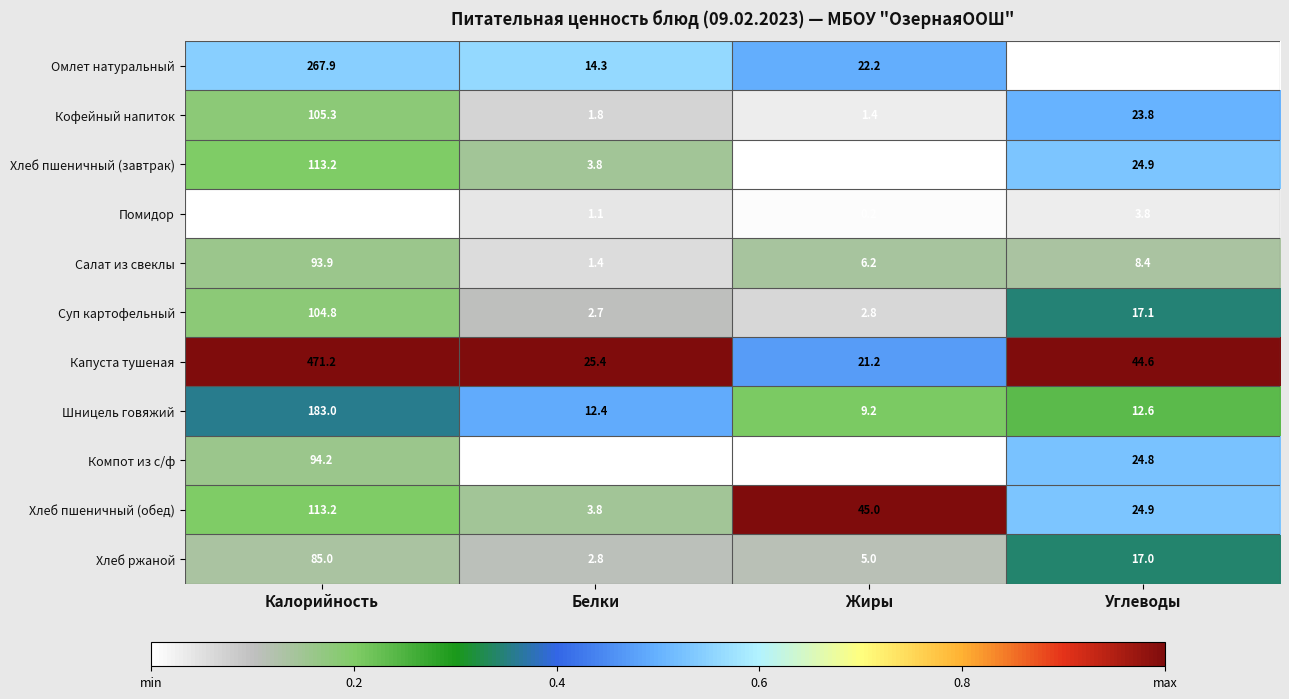

Is it true that Салат из свеклы equals 136.2 at Калорийность?

False